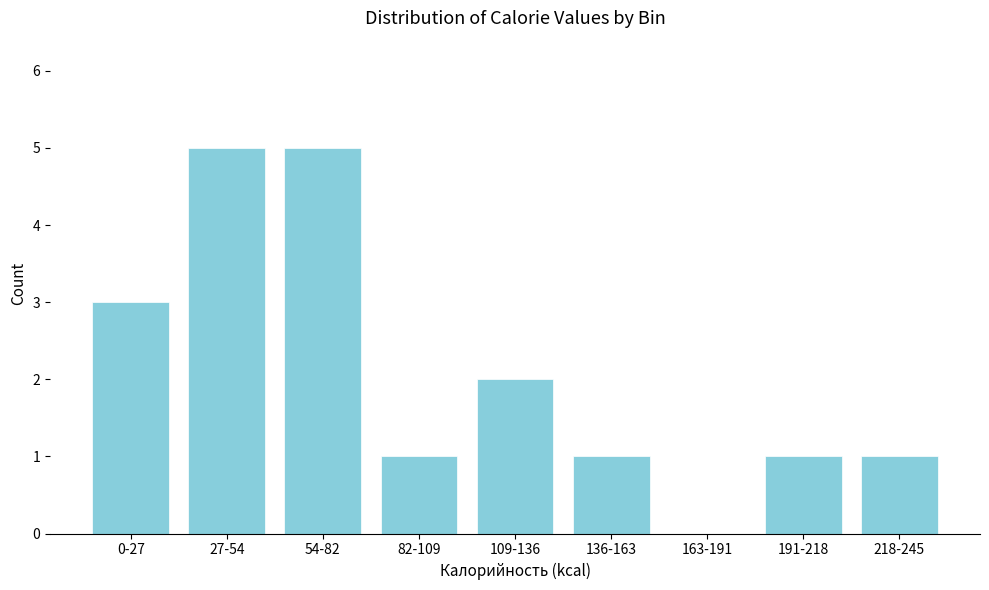

Reading left to right, extract all data points from this chart.

0-27=3	27-54=5	54-82=5	82-109=1	109-136=2	136-163=1	163-191=0	191-218=1	218-245=1